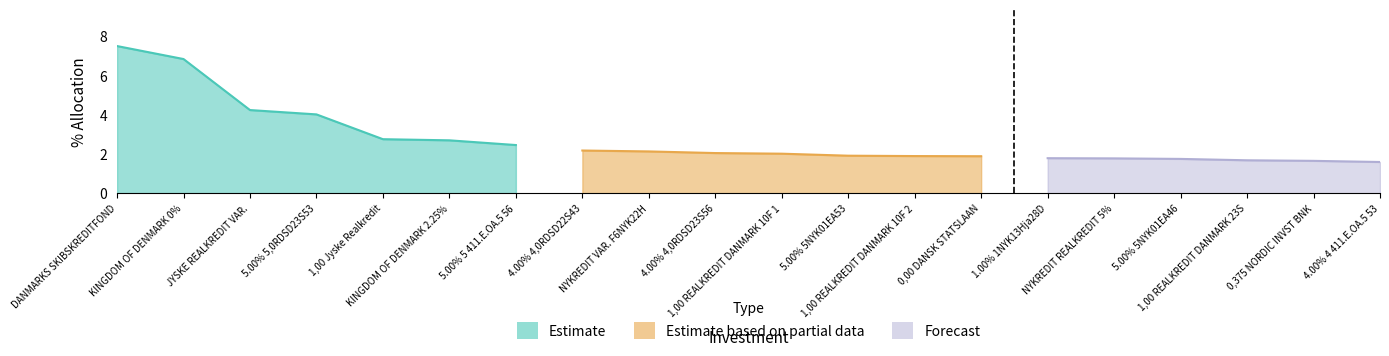

Reading left to right, what are all the values shown in this chart?

7.5	6.8	4.2	4.0	2.7	2.7	2.4	2.2	2.1	2.0	2.0	1.9	1.9	1.9	1.8	1.8	1.7	1.7	1.6	1.6